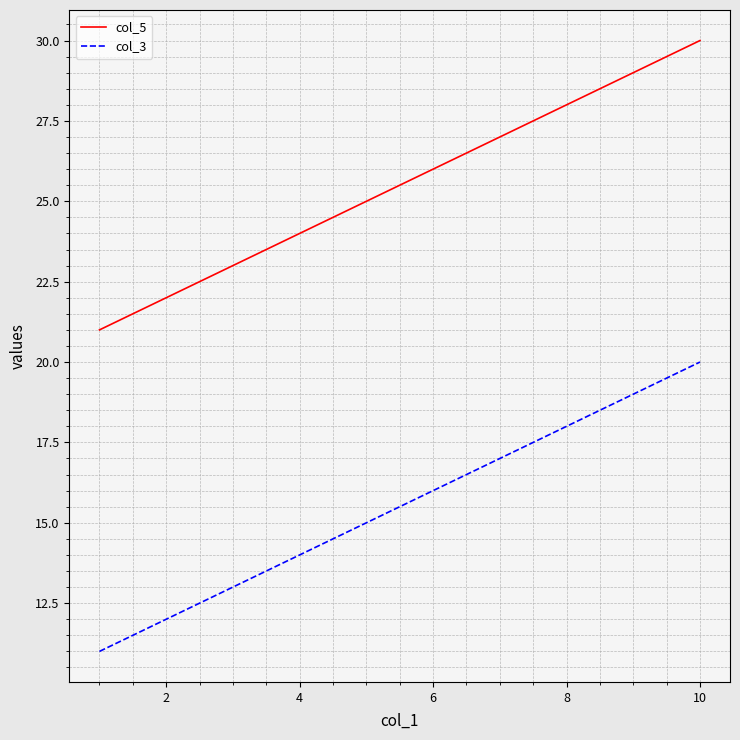

Which series has the largest total across all categories?

col_5